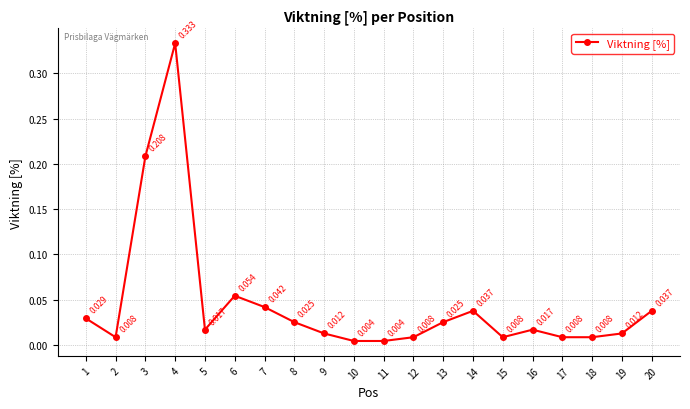

True or false: there are more than 0 points higher than both neighbors.

True